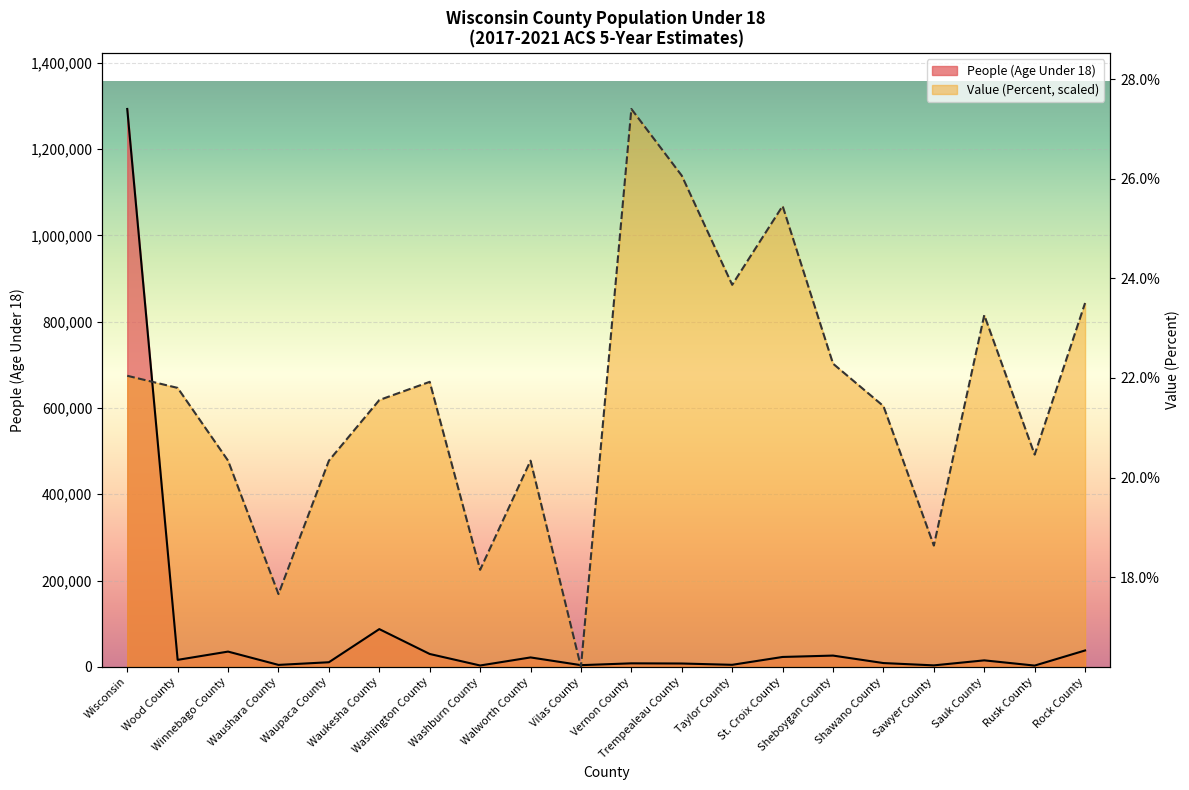

Is the value of People (Age Under 18) at Trempealeau County greater than the value of Value (Percent) at Sauk County?

No